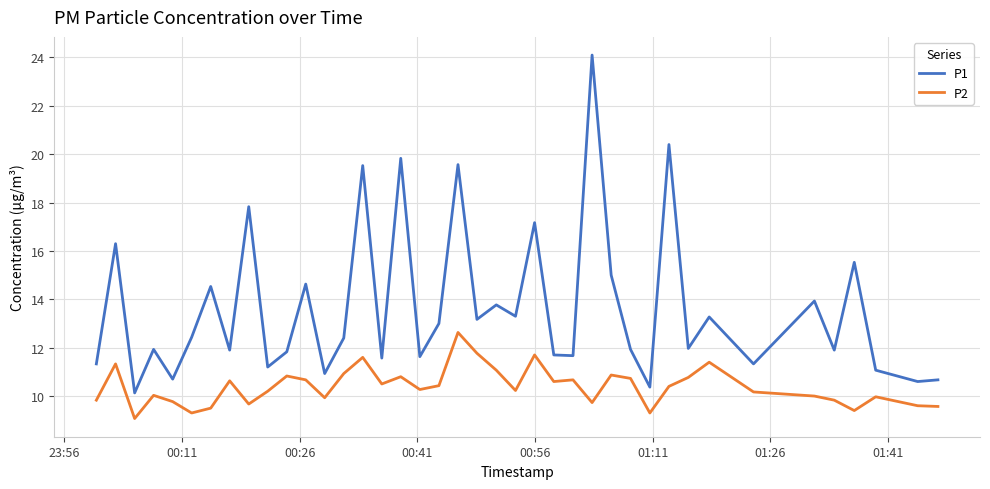

True or false: P1 and P2 intersect in this chart.

False